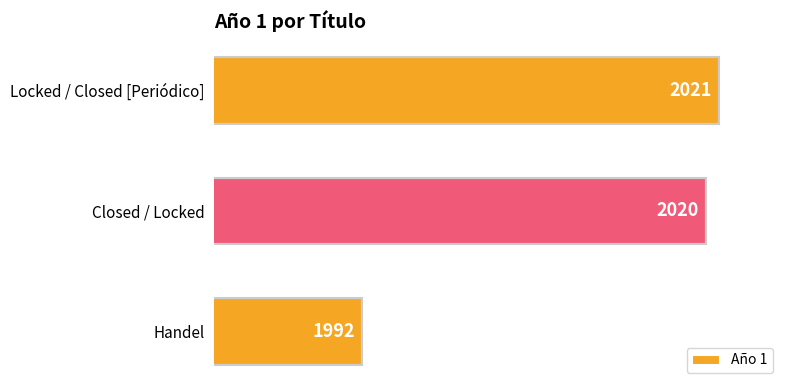

What is the difference between the maximum and minimum values?

29